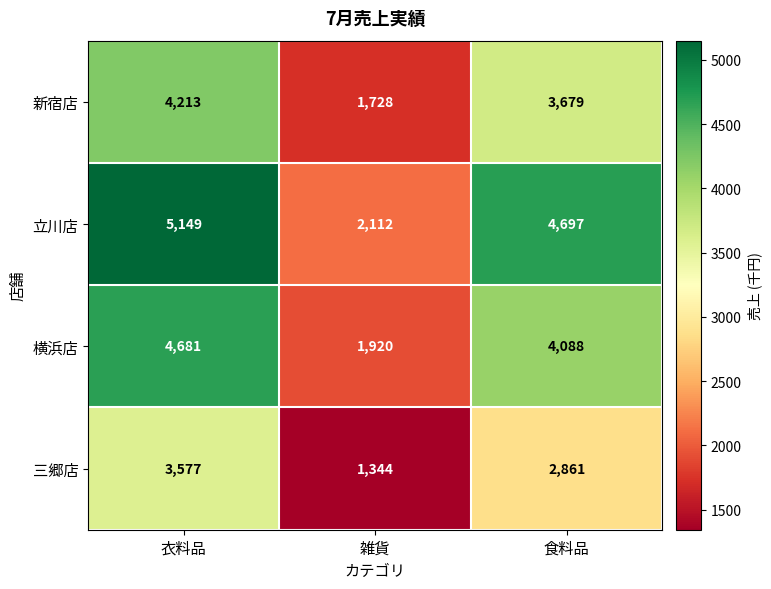

Reading right to left, extract all data points from this chart.

新宿店: 食料品=3679	雑貨=1728	衣料品=4213
立川店: 食料品=4697	雑貨=2112	衣料品=5149
横浜店: 食料品=4088	雑貨=1920	衣料品=4681
三郷店: 食料品=2861	雑貨=1344	衣料品=3577